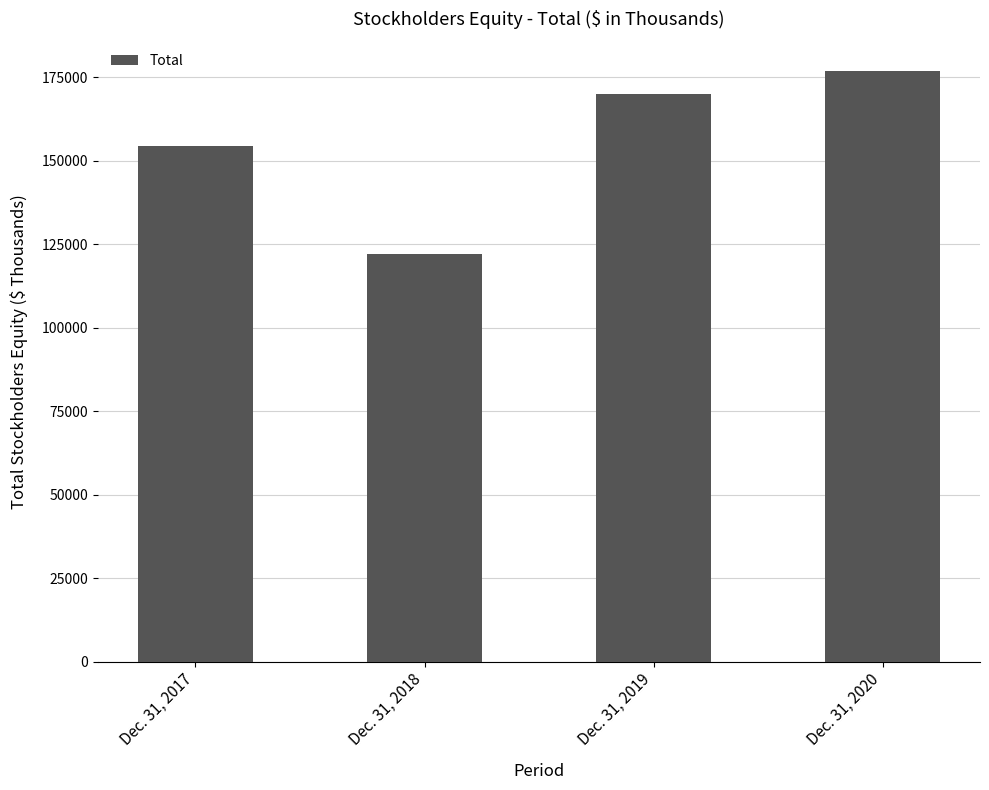

Which category has the highest value across all series?

Dec. 31, 2020